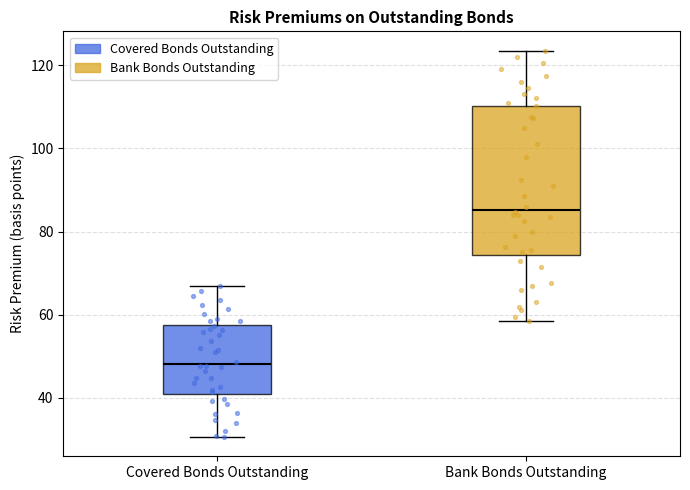

Reading left to right, transcribe this box plot: for each box, give where its median line is, the range the box spans, and where its two whiskers end, as read against the y-axis. The values are not printed on the chart, so give them approximately, as read against the axis.

Covered Bonds Outstanding: median 48, box 40 to 58, whiskers 30 to 66
Bank Bonds Outstanding: median 86, box 74 to 110, whiskers 58 to 124